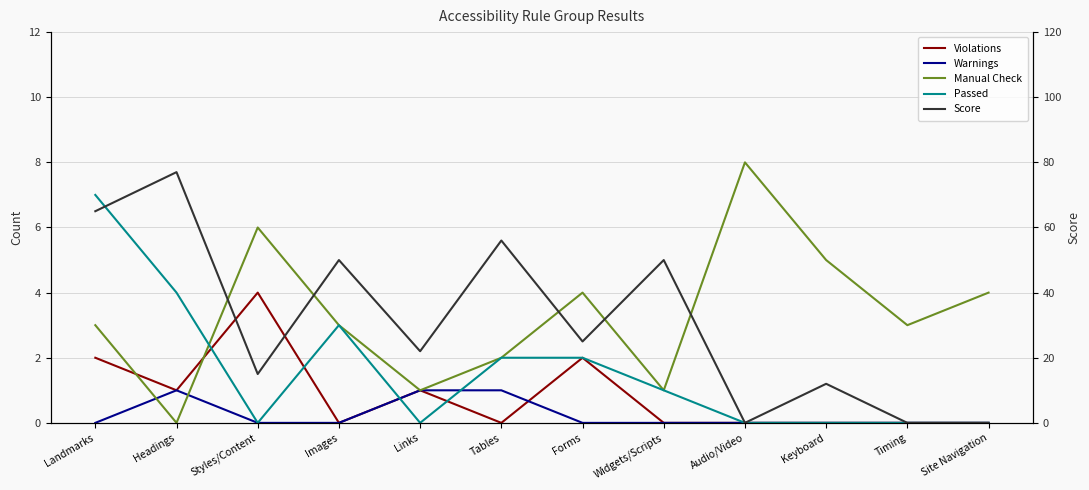

At Widgets/Scripts, list the series in order from smallest to largest.

Violations, Warnings, Manual Check, Passed, Score